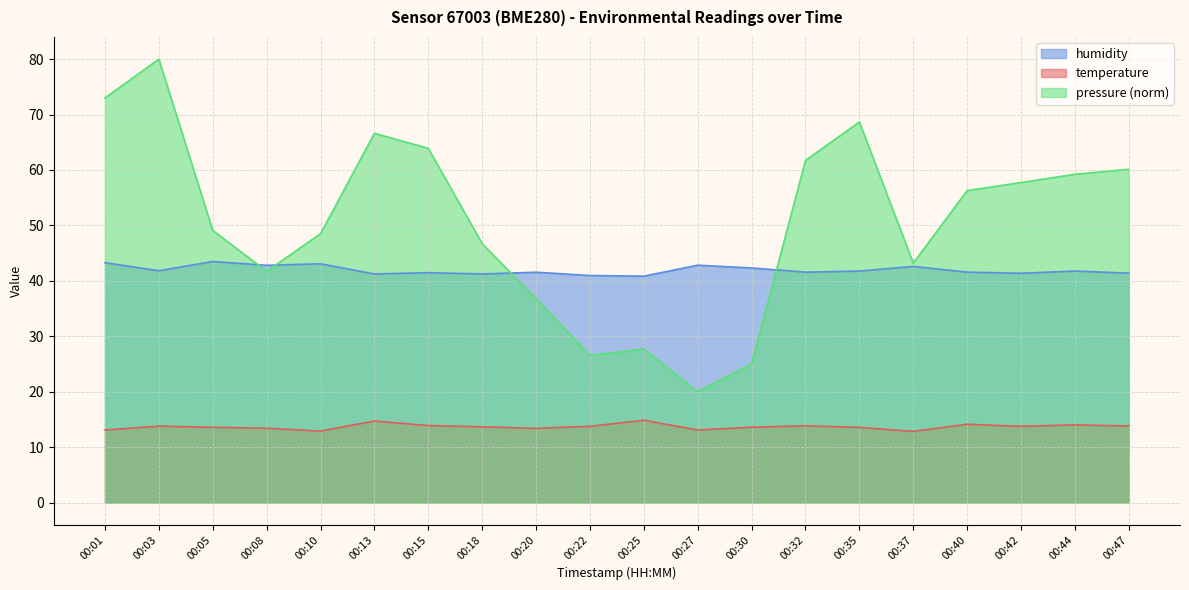

What is the total value across all series at 00:13?

122.6